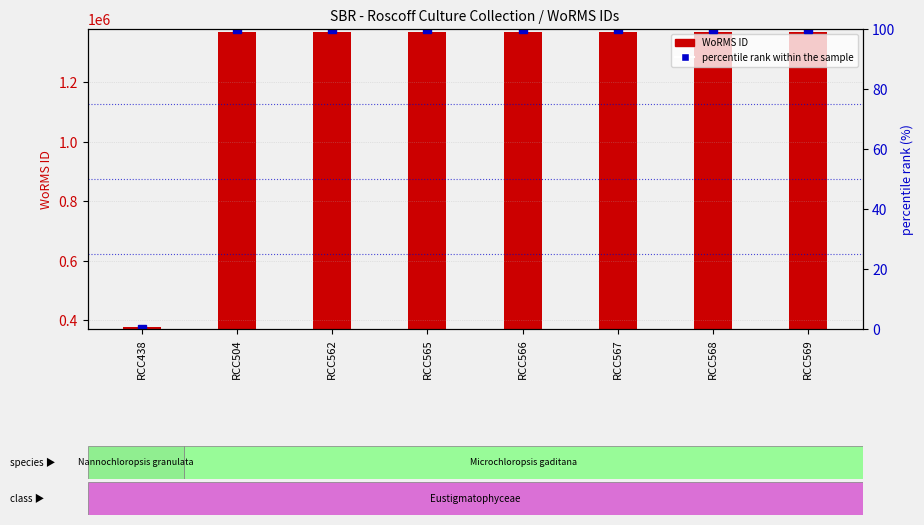

At which label does percentile rank within the sample reach its minimum?

RCC438